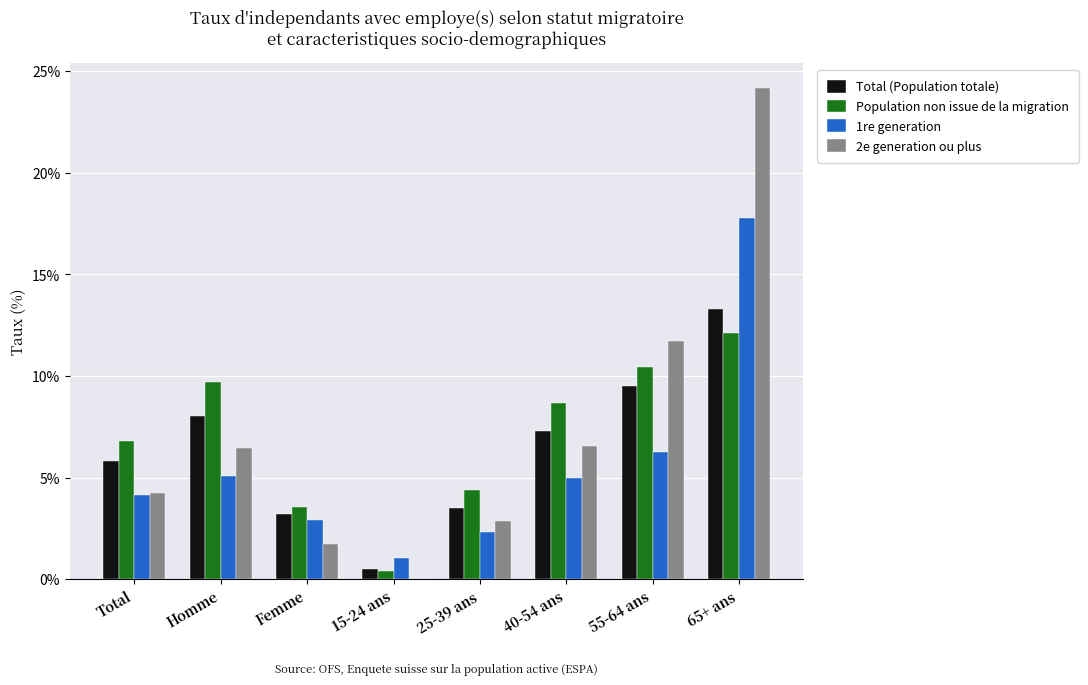

The value of 2e generation ou plus at 25-39 ans is 2.9. True or false?

True